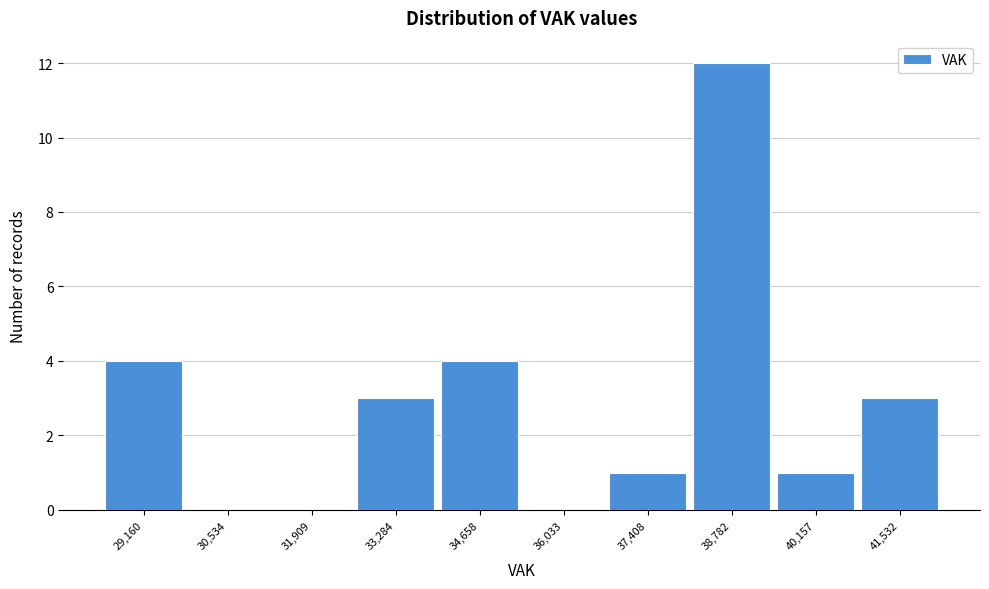

Reading right to left, what are all the values shown in this chart?

41,532=3	40,157=1	38,782=12	37,408=1	36,033=0	34,658=4	33,284=3	31,909=0	30,534=0	29,160=4